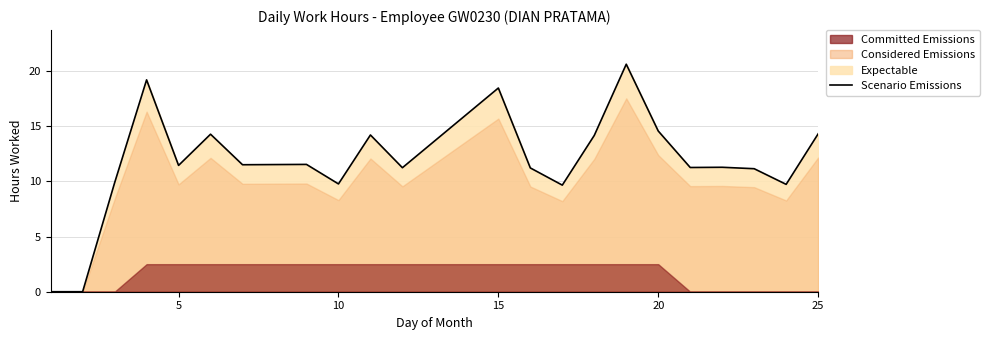

The chart shows a value of 15.9 at 10. True or false?

False